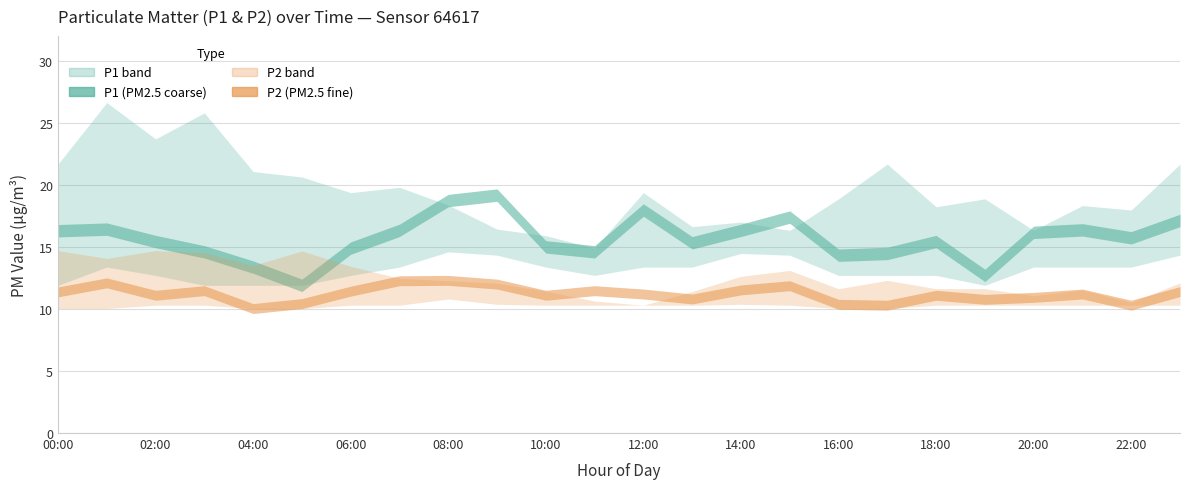

Read the P2_upper value at 00:00.

14.7